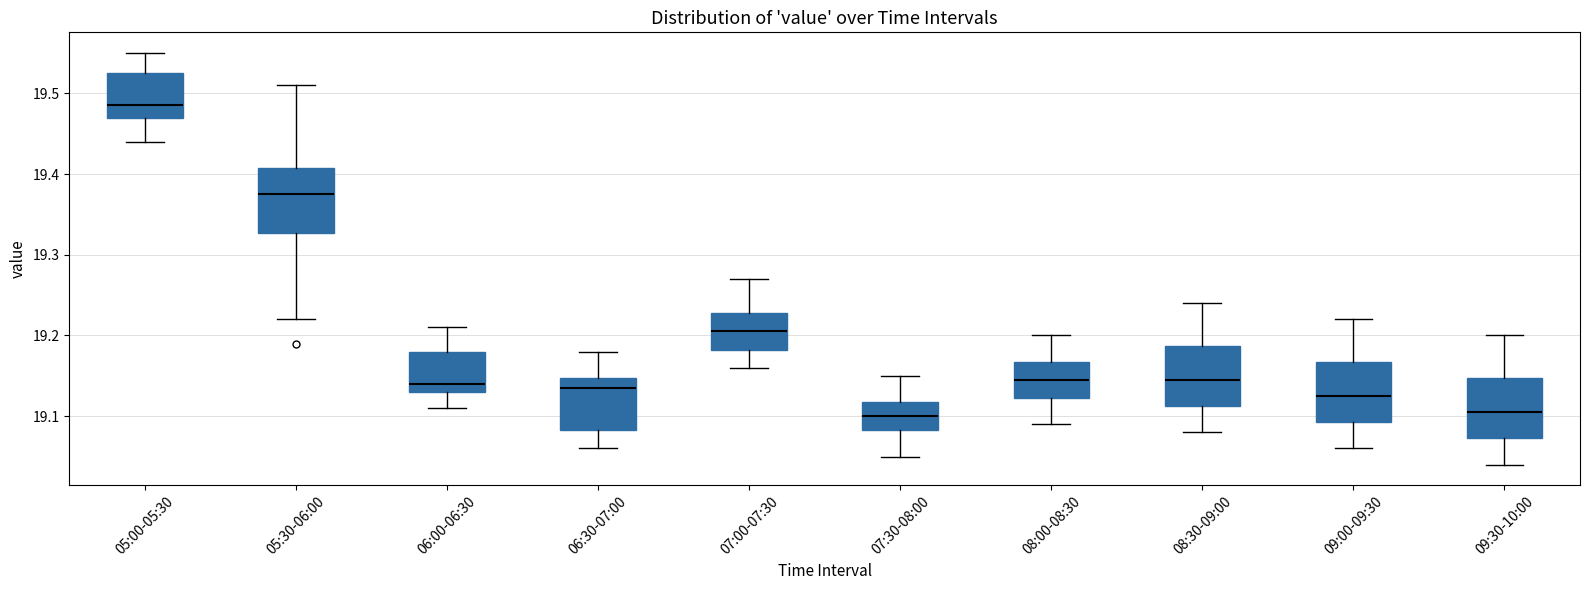

Which box has the highest median line?

05:00-05:30